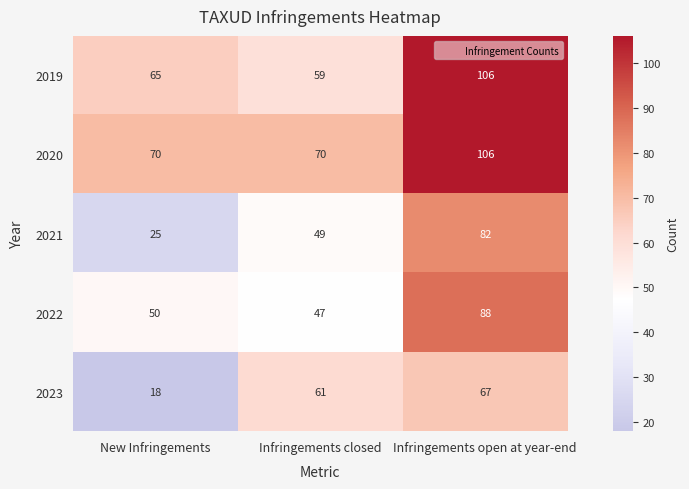

At New Infringements, list the series in order from smallest to largest.

2023, 2021, 2022, 2019, 2020